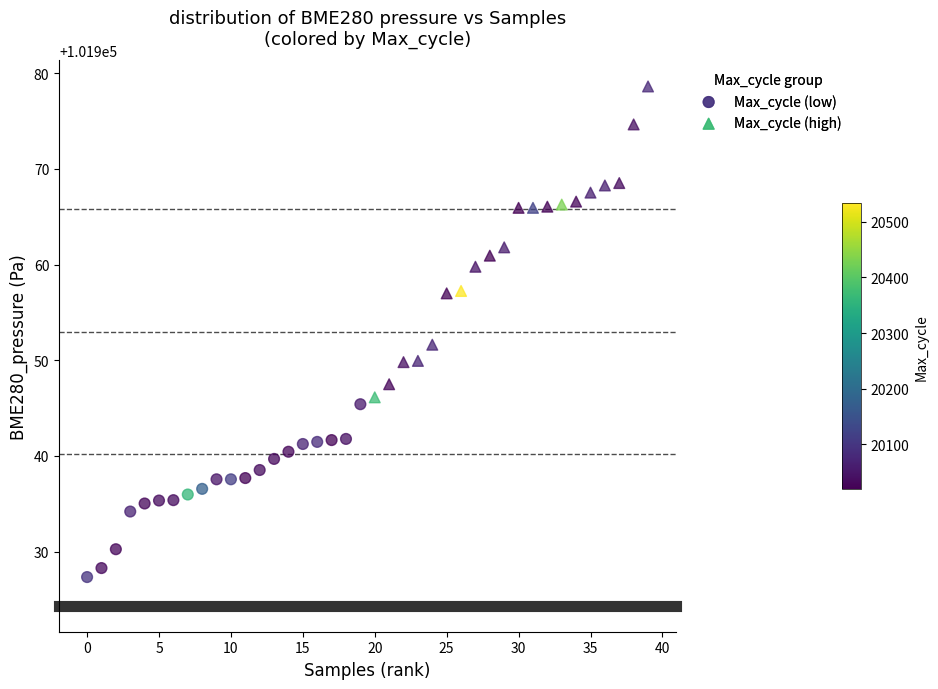

What are all the series names shown in the legend?

Max_cycle (low), Max_cycle (high)